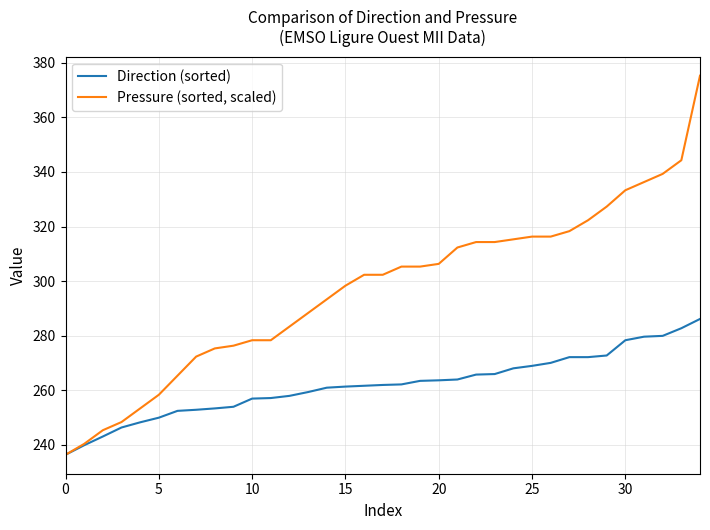

Which series has the largest total across all categories?

Pressure (sorted, scaled)